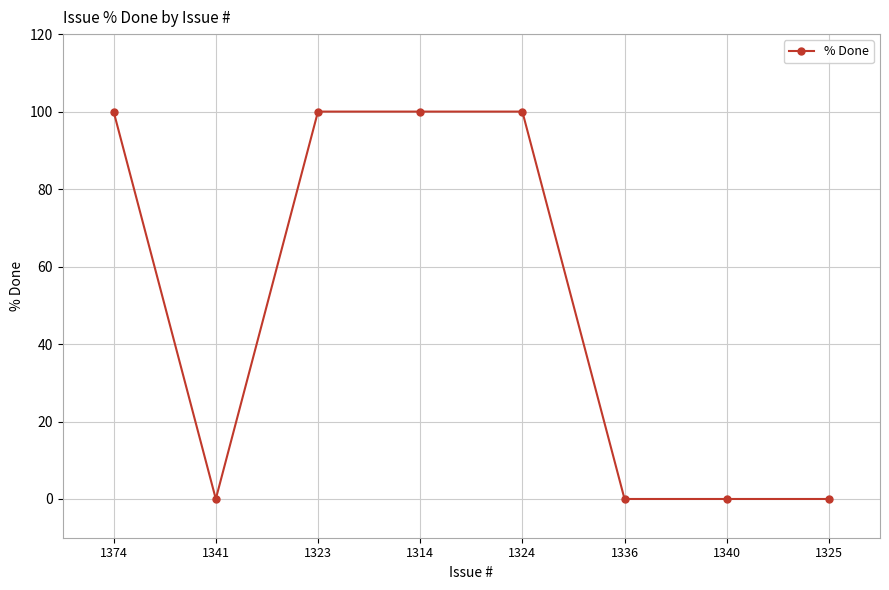

At which category does the data reach its first local valley?

1341